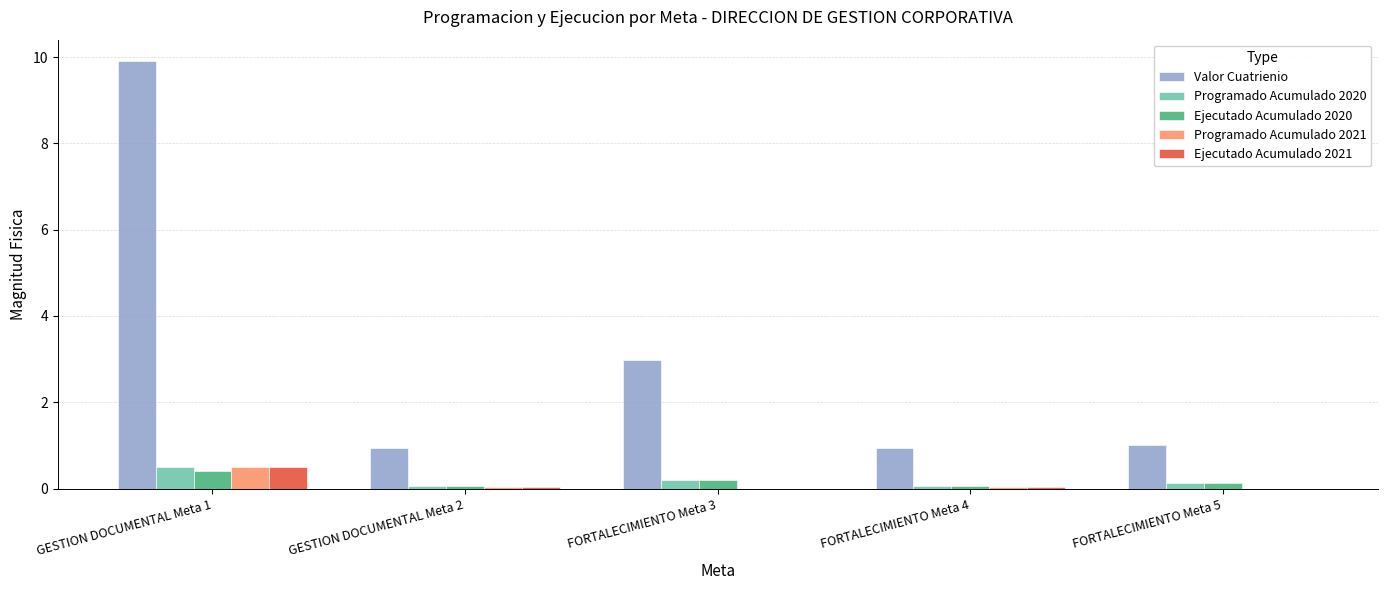

True or false: Ejecutado Acumulado 2020 has a value of 0.1 at FORTALECIMIENTO Meta 5.

True